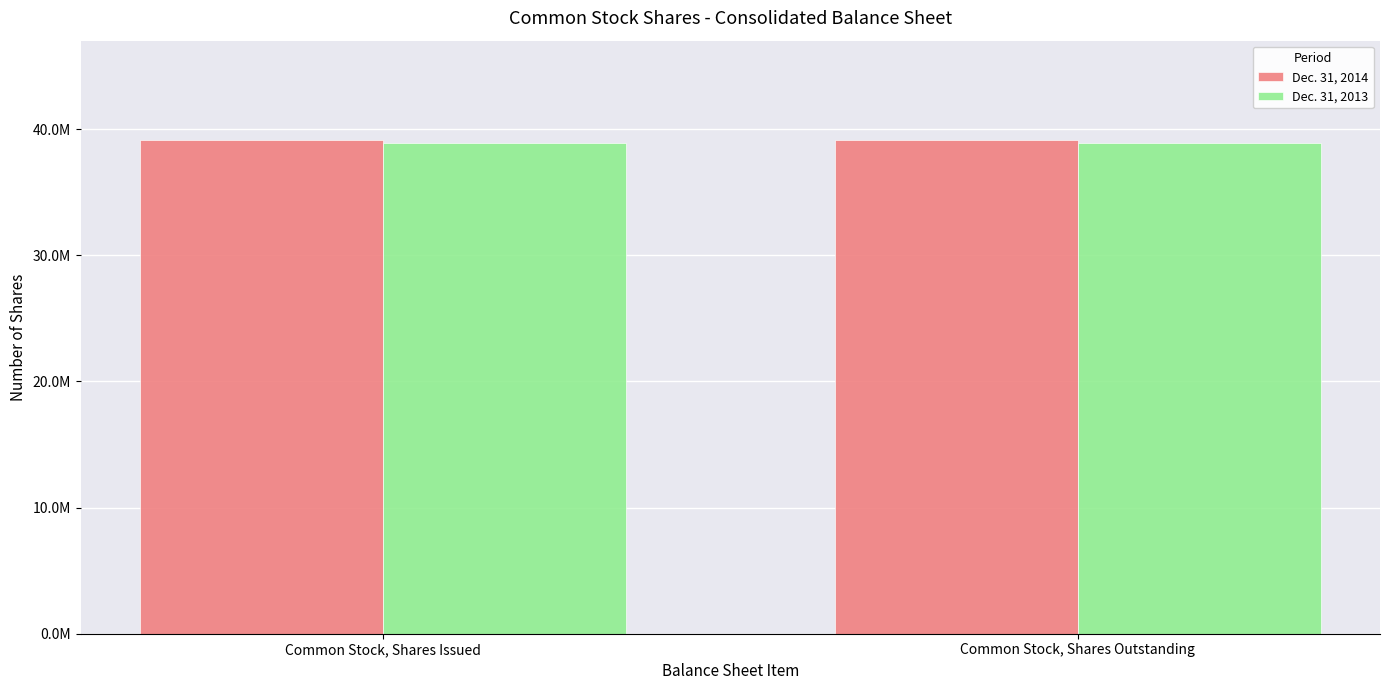

Reading left to right, list all the values displayed in this chart.

Dec. 31, 2014: Common Stock, Shares Issued=39186386	Common Stock, Shares Outstanding=39186386
Dec. 31, 2013: Common Stock, Shares Issued=38917728	Common Stock, Shares Outstanding=38917728